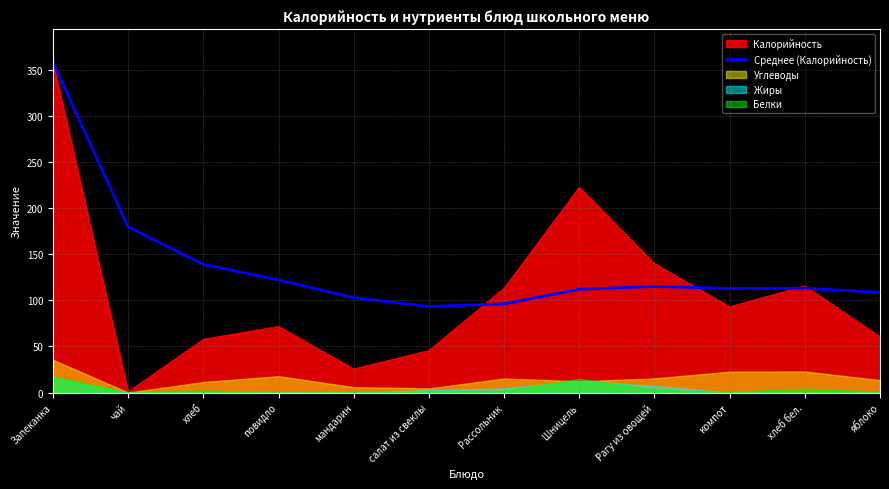

Reading right to left, what are all the values shown in this chart?

108.8	113.2	113.0	115.2	112.1	96.2	93.4	102.9	122.2	139.1	179.7	358.3